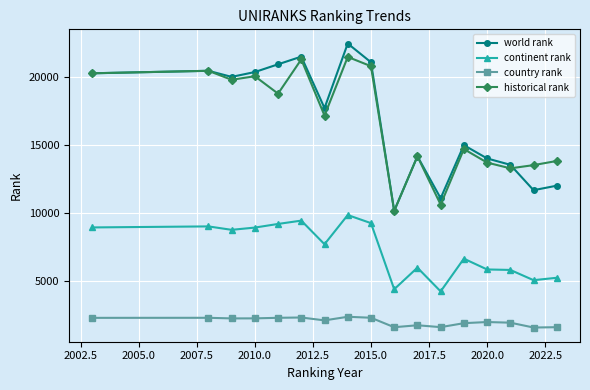

What is the value of the continent rank point at the 17th from the left?

5211